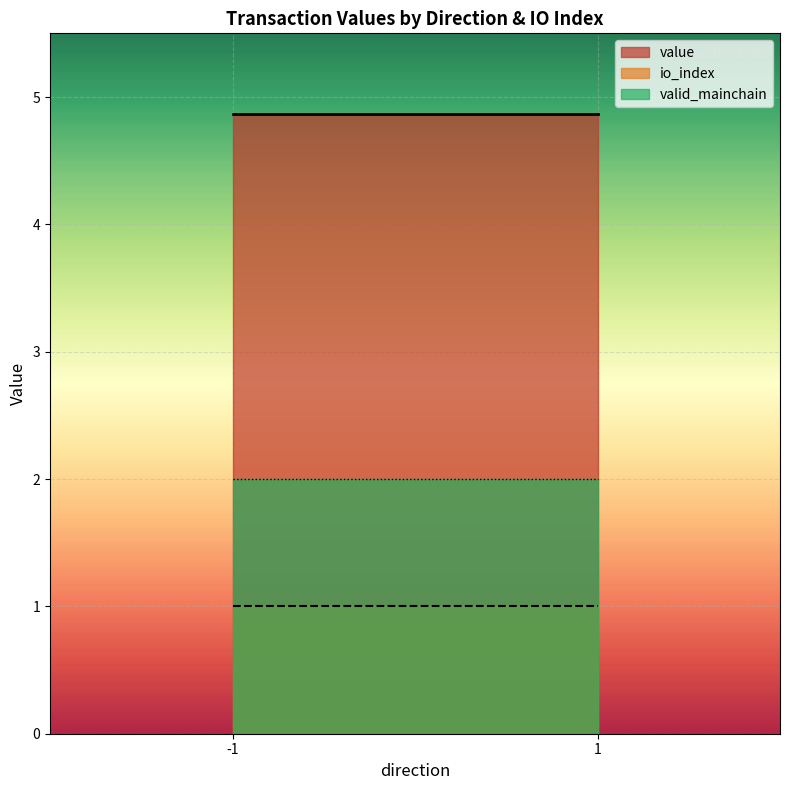

Which series has the largest total across all categories?

value